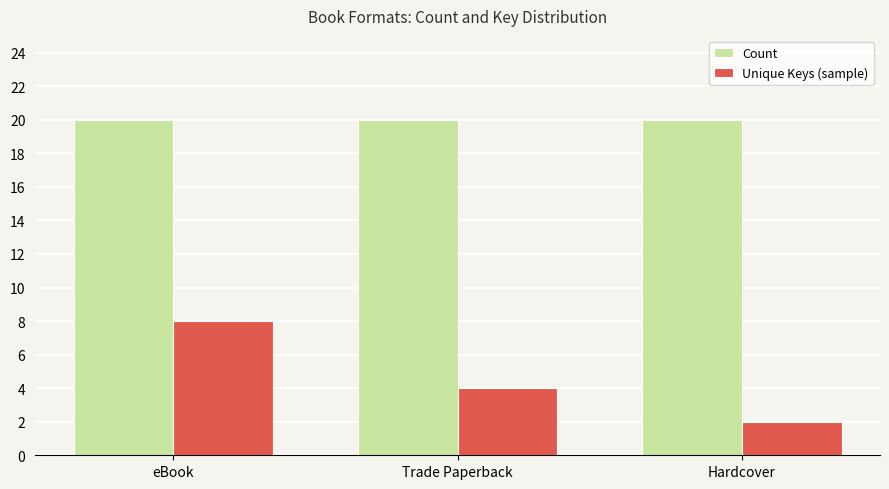

What is the difference between the maximum and minimum values in the Unique Keys (sample) series?

6